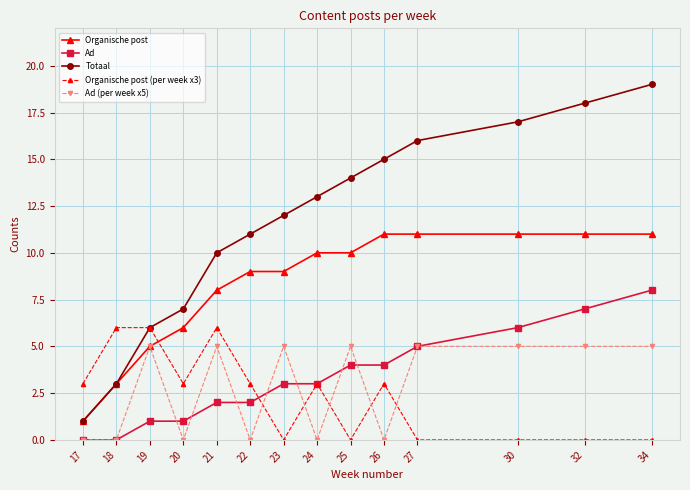

Reading left to right, extract all data points from this chart.

Organische post: 17=1	18=3	19=5	20=6	21=8	22=9	23=9	24=10	25=10	26=11	27=11	30=11	32=11	34=11
Ad: 17=0	18=0	19=1	20=1	21=2	22=2	23=3	24=3	25=4	26=4	27=5	30=6	32=7	34=8
Totaal: 17=1	18=3	19=6	20=7	21=10	22=11	23=12	24=13	25=14	26=15	27=16	30=17	32=18	34=19
Organische post (per week x3): 17=3	18=6	19=6	20=3	21=6	22=3	23=0	24=3	25=0	26=3	27=0	30=0	32=0	34=0
Ad (per week x5): 17=0	18=0	19=5	20=0	21=5	22=0	23=5	24=0	25=5	26=0	27=5	30=5	32=5	34=5